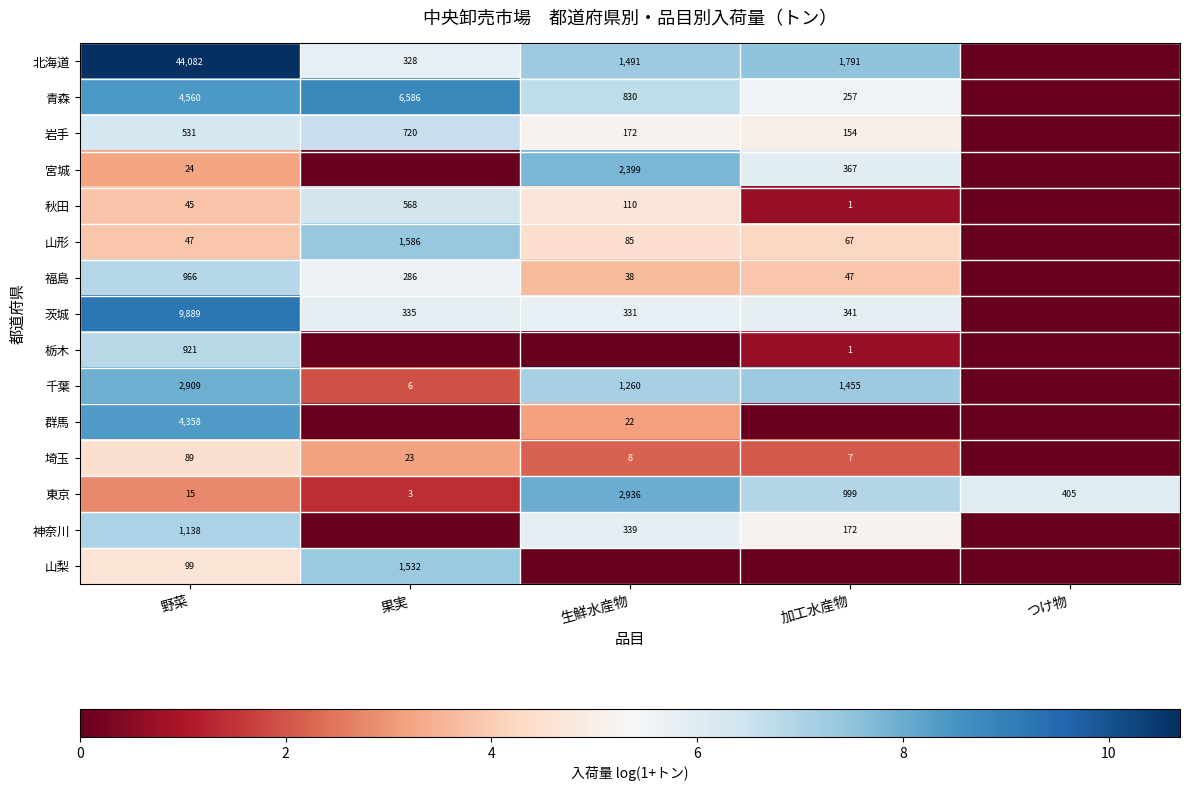

What is the spread (max minus min) of values at 野菜?

44067